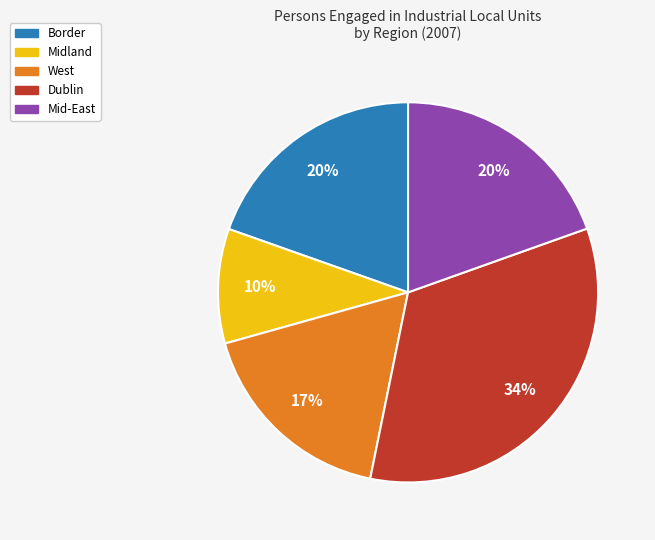

To the nearest percent, what is the average slice percentage?

20%